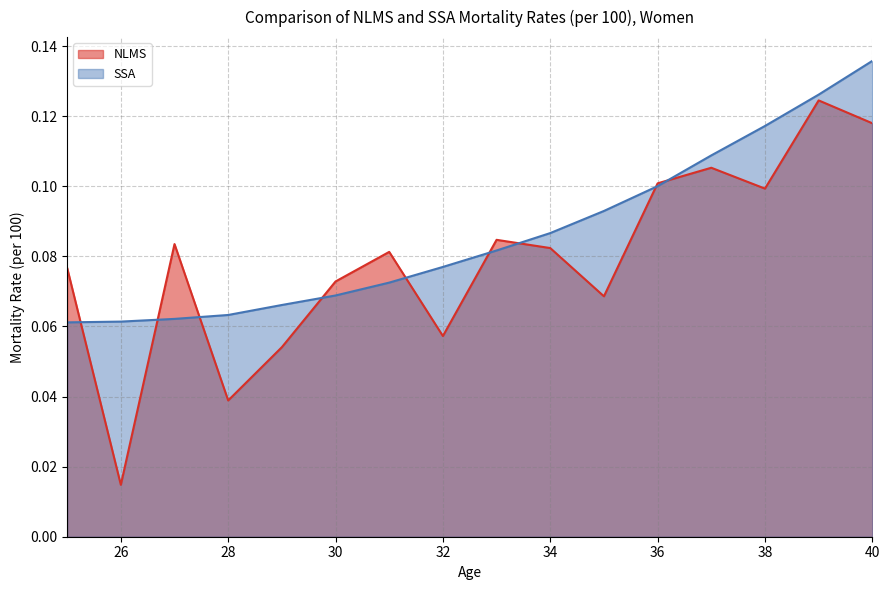

How many times do NLMS and SSA cross each other?

9